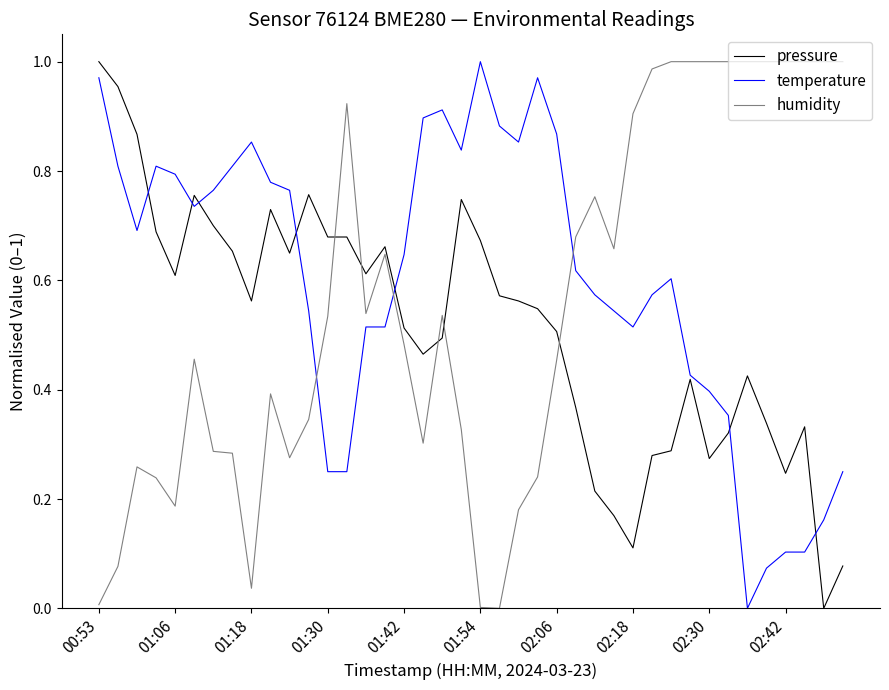

True or false: pressure and humidity intersect in this chart.

True